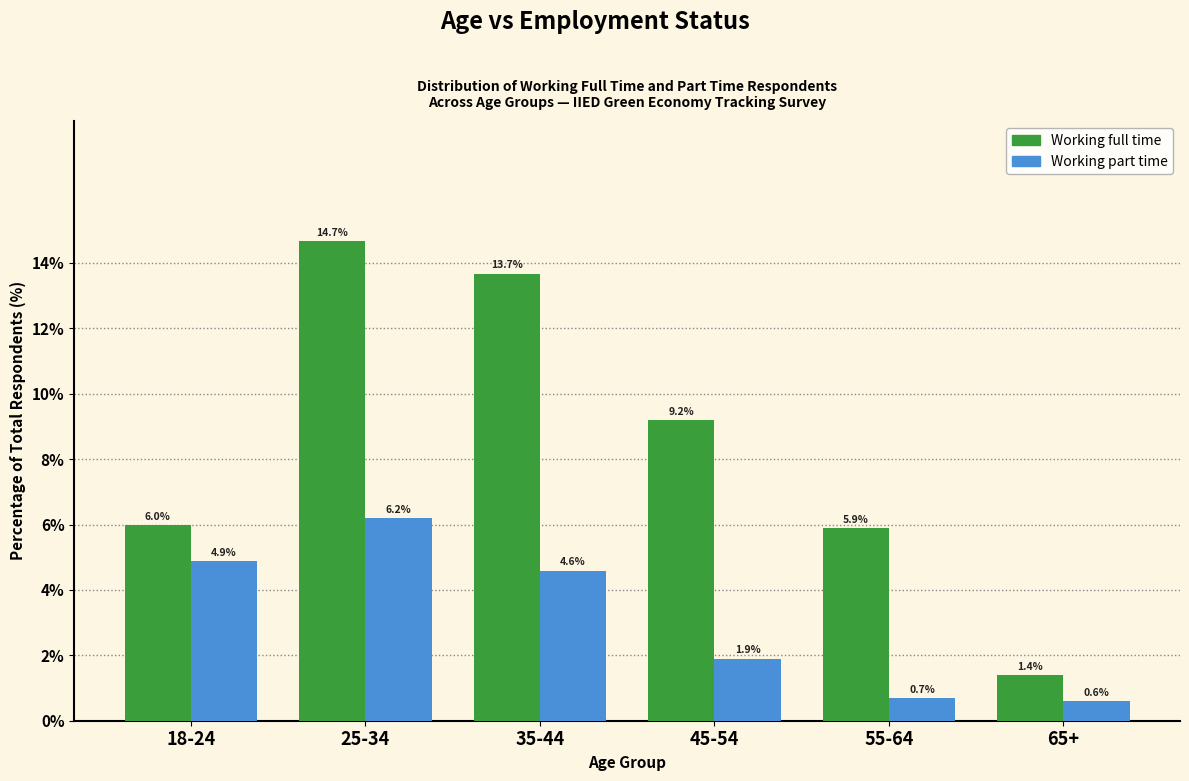

Reading left to right, what are all the values shown in this chart?

Working full time: 18-24=6.0	25-34=14.7	35-44=13.7	45-54=9.2	55-64=5.9	65+=1.4
Working part time: 18-24=4.9	25-34=6.2	35-44=4.6	45-54=1.9	55-64=0.7	65+=0.6